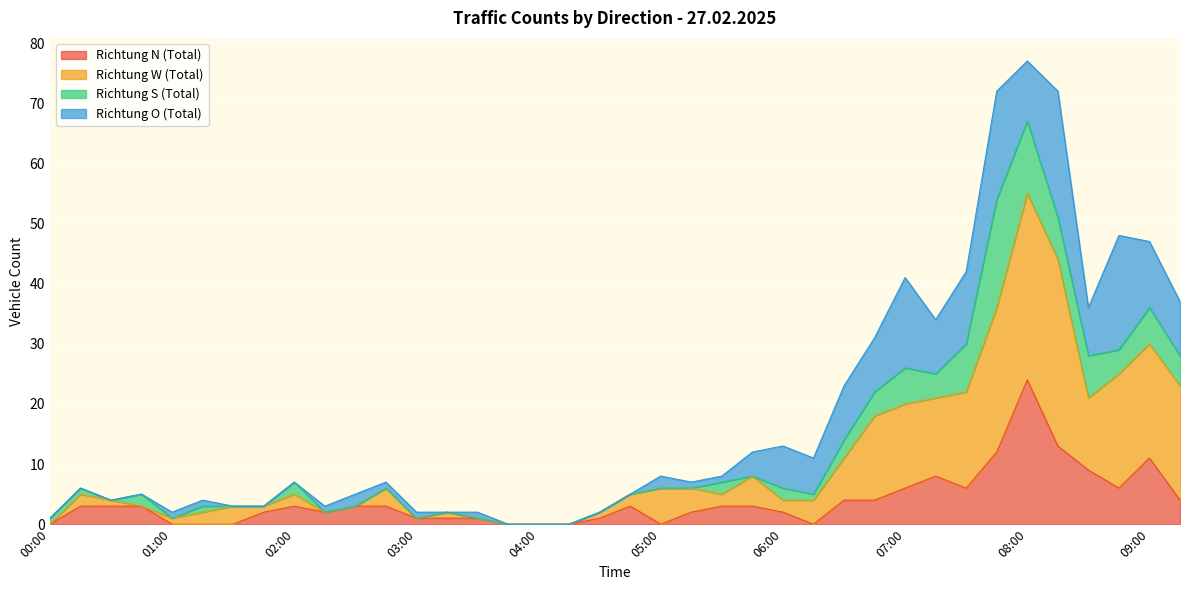

What is the maximum value for Richtung N (Total)?

24